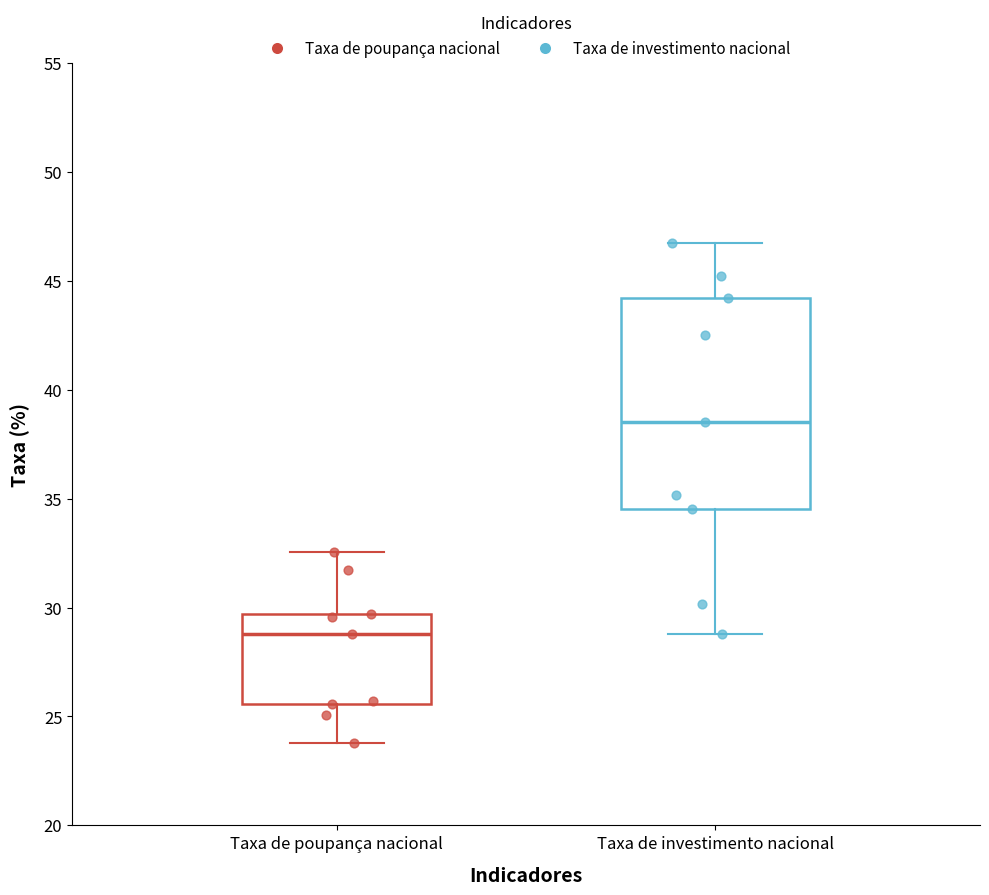

Which box has the highest median line?

Taxa de investimento nacional